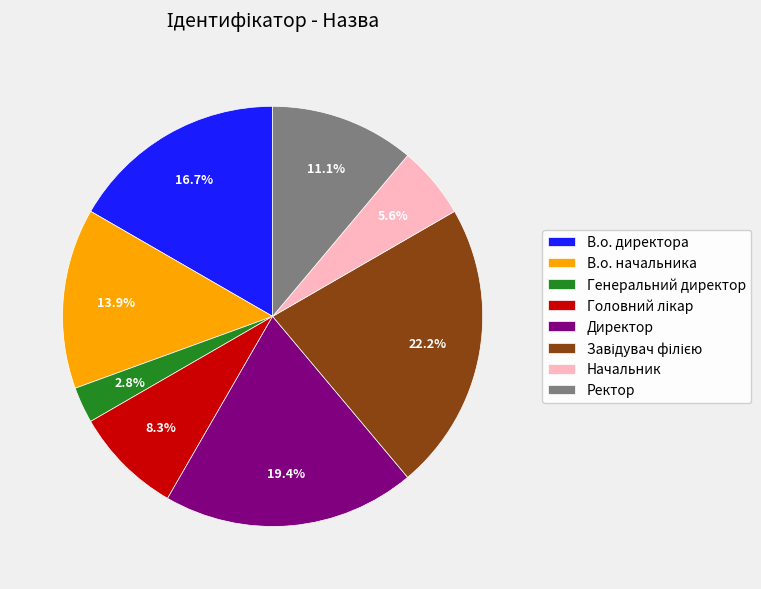

Do Начальник and В.о. директора together represent more than half of the pie?

No